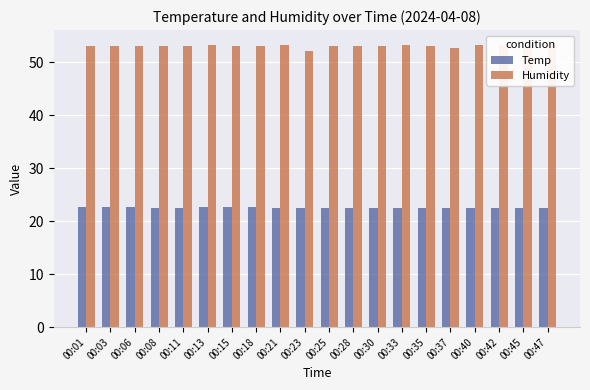

What is the total value across all series at 00:40?

75.8